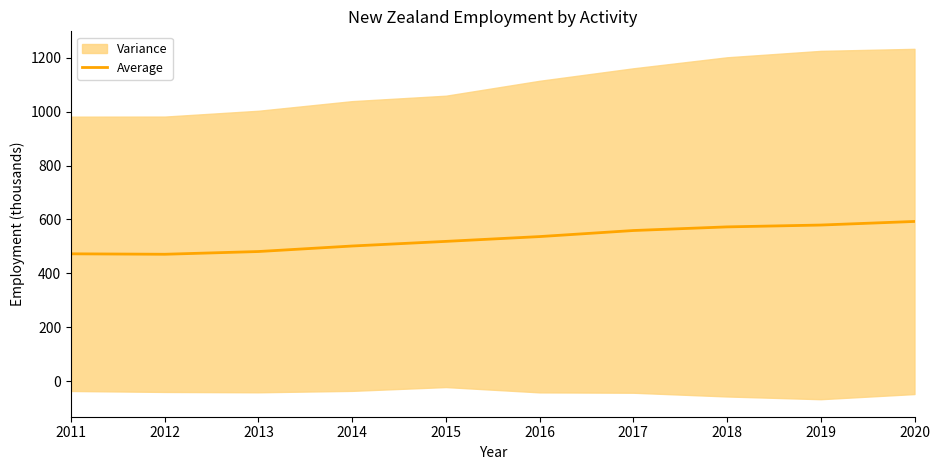

How many data points are above 536?

5